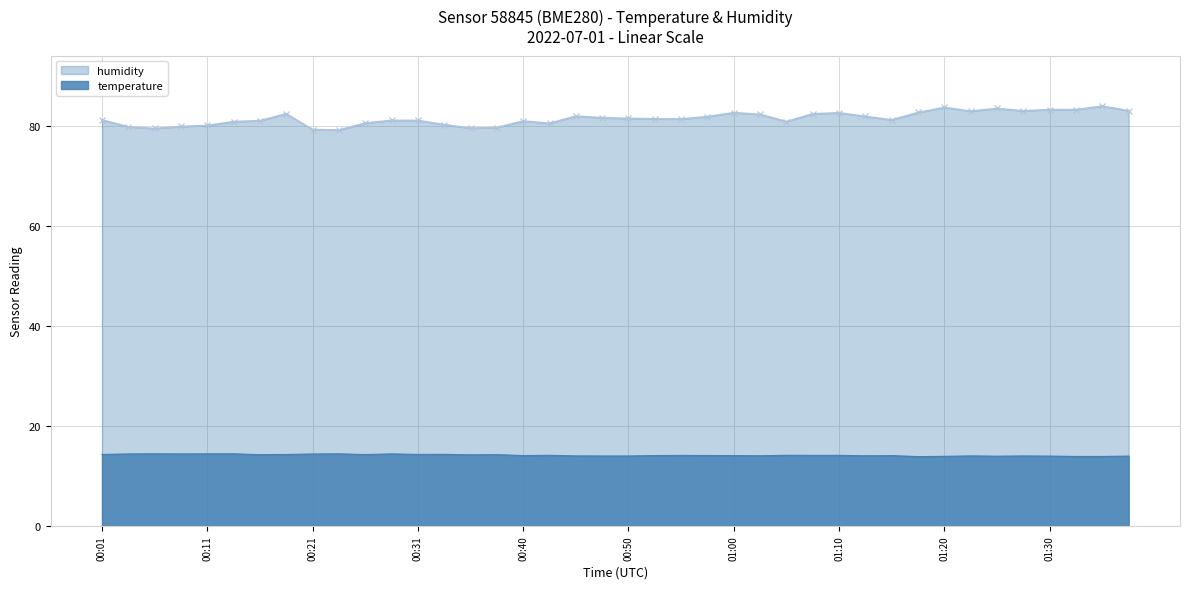

Reading right to left, transcribe all the data shown in this chart.

temperature: 14.0	13.9	13.9	14.0	14.0	13.9	14.0	13.9	13.9	14.1	14.0	14.1	14.1	14.1	14.0	14.1	14.1	14.1	14.1	14.0	14.0	14.0	14.1	14.1	14.3	14.2	14.3	14.3	14.4	14.3	14.4	14.4	14.3	14.3	14.4	14.4	14.4	14.4	14.4	14.3
humidity: 83.0	84.0	83.2	83.3	83.0	83.5	82.9	83.7	82.7	81.2	81.9	82.6	82.4	80.9	82.3	82.6	81.9	81.4	81.4	81.5	81.6	82.0	80.5	81.0	79.7	79.5	80.2	81.1	81.1	80.6	79.2	79.3	82.4	81.0	80.8	80.1	79.9	79.5	79.8	81.2